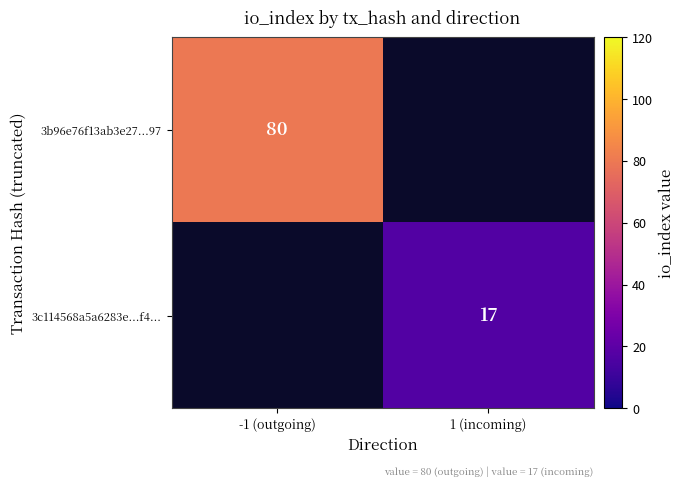

Which has a higher value, 1 (incoming) or -1 (outgoing)?

-1 (outgoing)